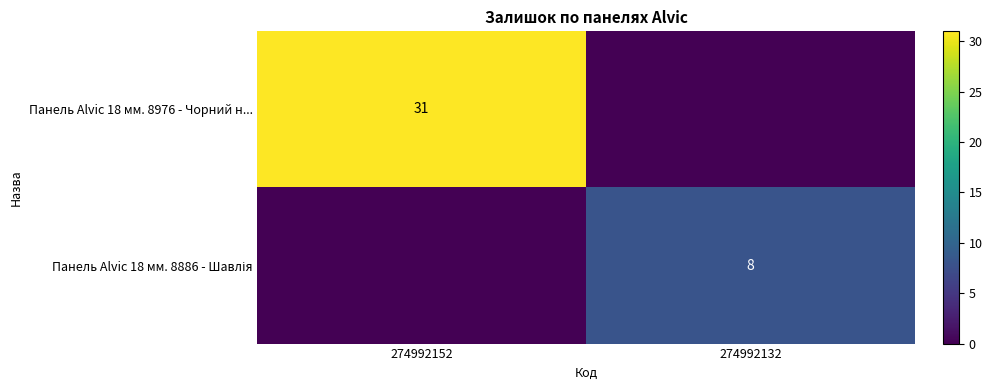

Is it true that Панель Alvic 18 мм. 8976 - Чорний н... equals 31 at 274992152?

True